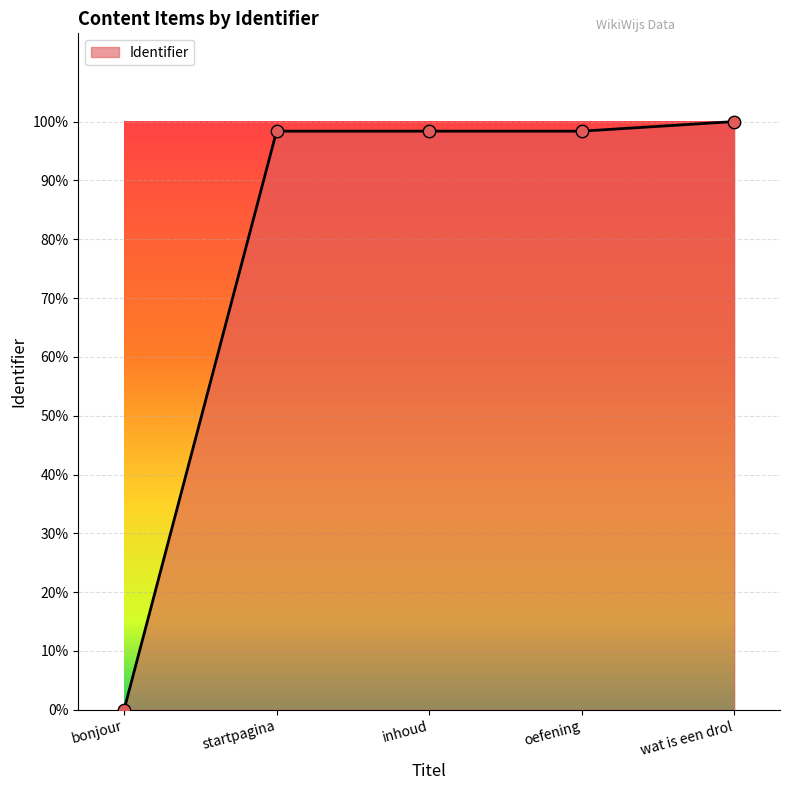

What is the ratio of the value at inhoud to the value at oefening?

1.0